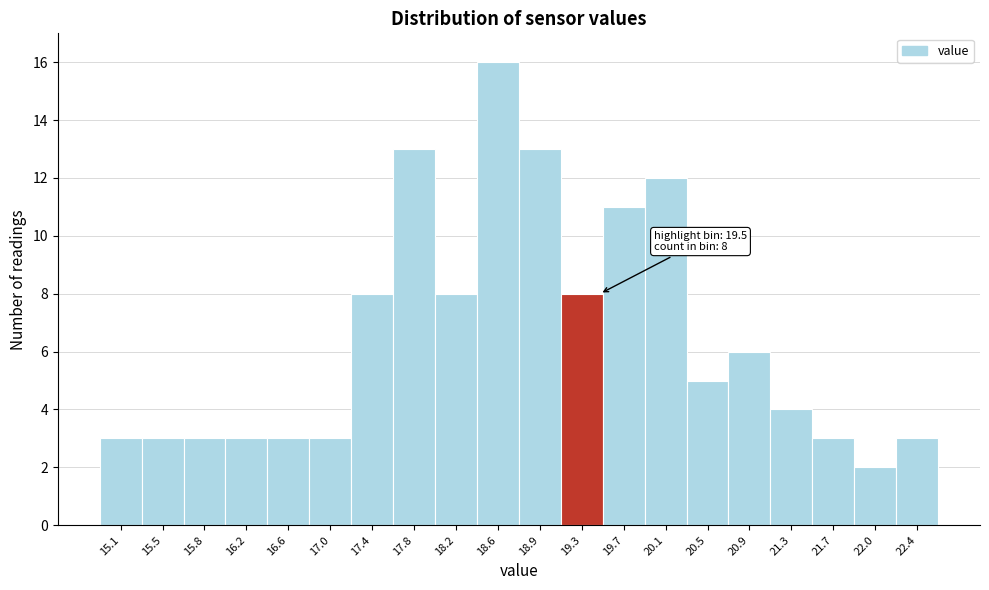

Over which range of the x-axis is the bar tallest?

18.35 to 18.75